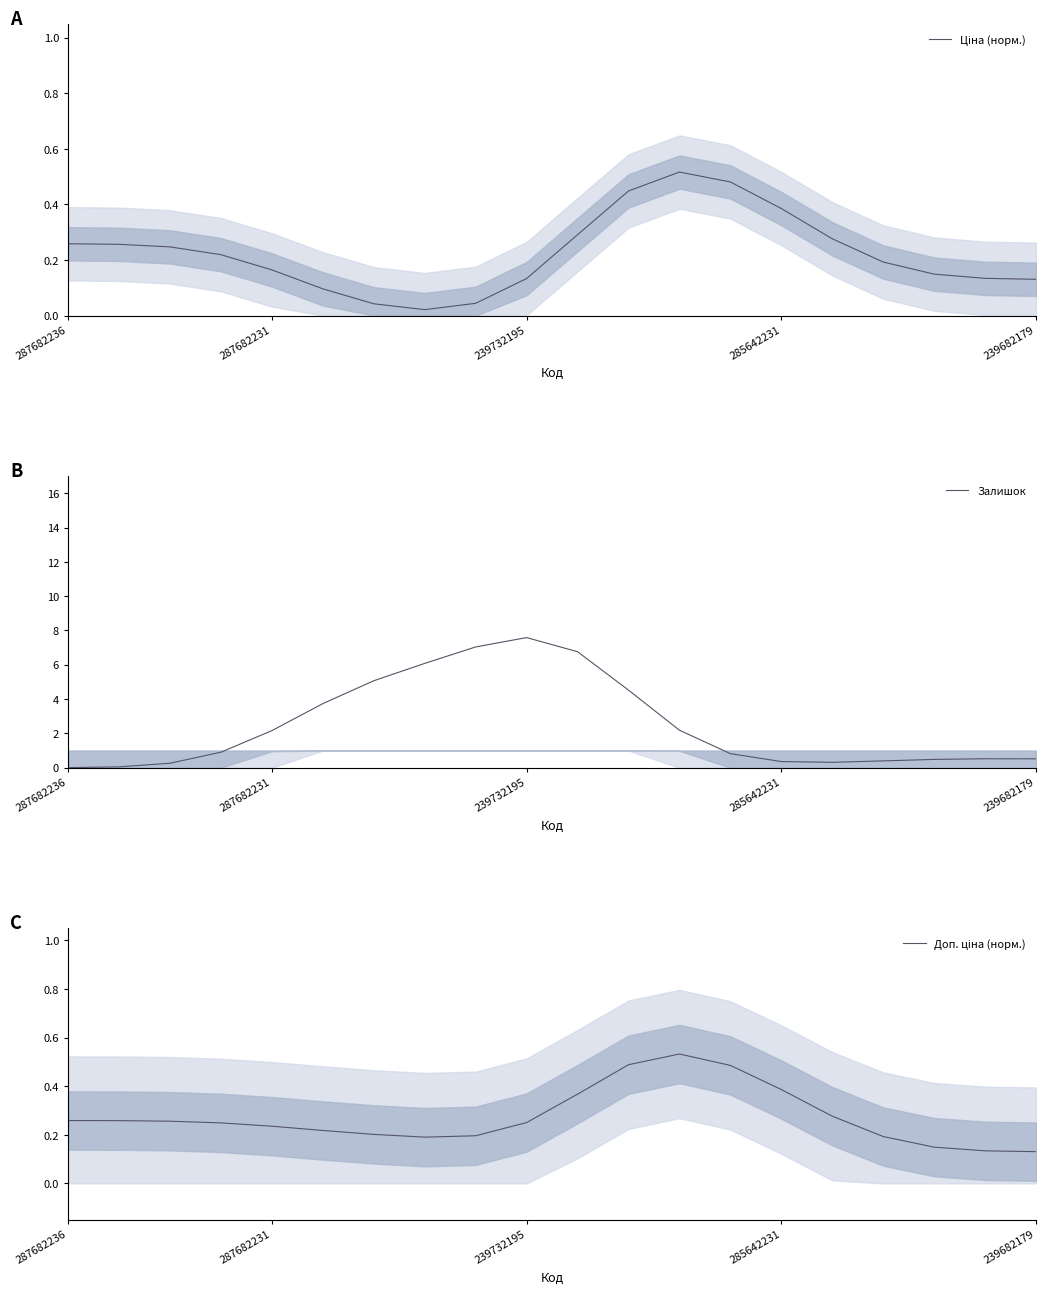

Between 19 and 16, which is larger?

16